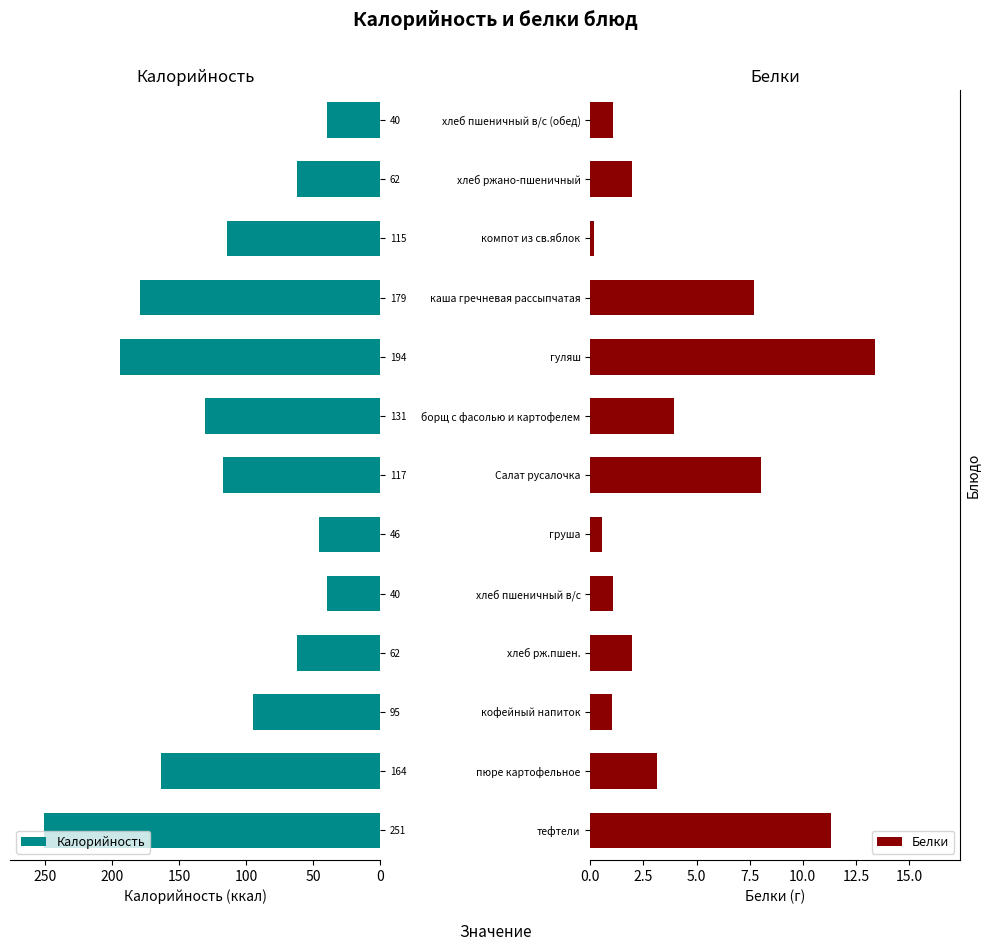

Reading right to left, extract all data points from this chart.

Калорийность: 40.0	62.0	114.6	179.0	194.2	131.0	117.4	45.7	40.0	62.0	95.0	163.5	251.0
Белки: 1.1	2.0	0.2	7.7	13.4	3.9	8.1	0.6	1.1	2.0	1.0	3.1	11.3